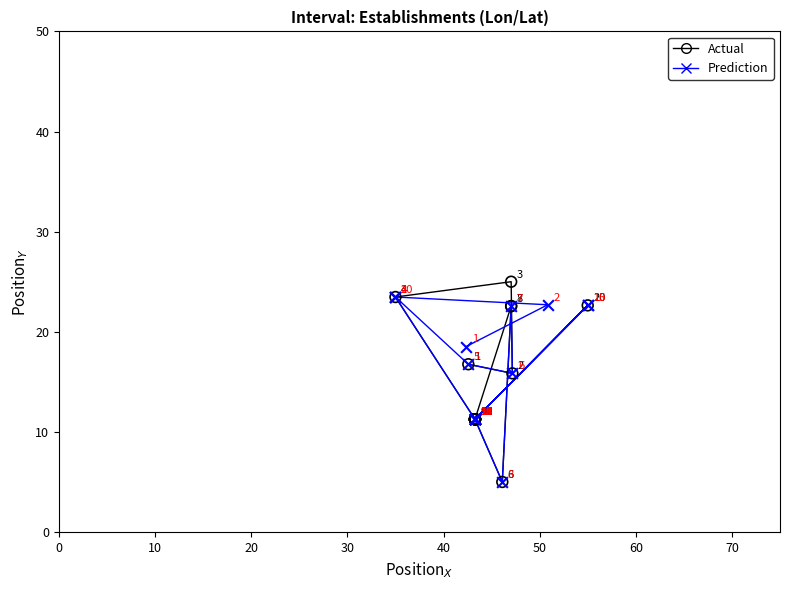

Which series has the largest Y range (max minus min)?

Actual